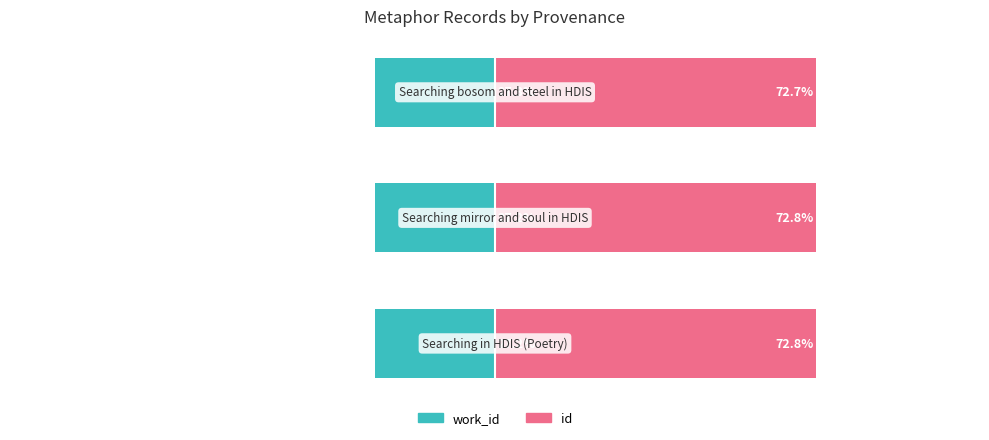

Reading left to right, transcribe all the data shown in this chart.

work_id: −125=-27.2	−100=-27.2	−75=-27.3
id: −125=72.8	−100=72.8	−75=72.7